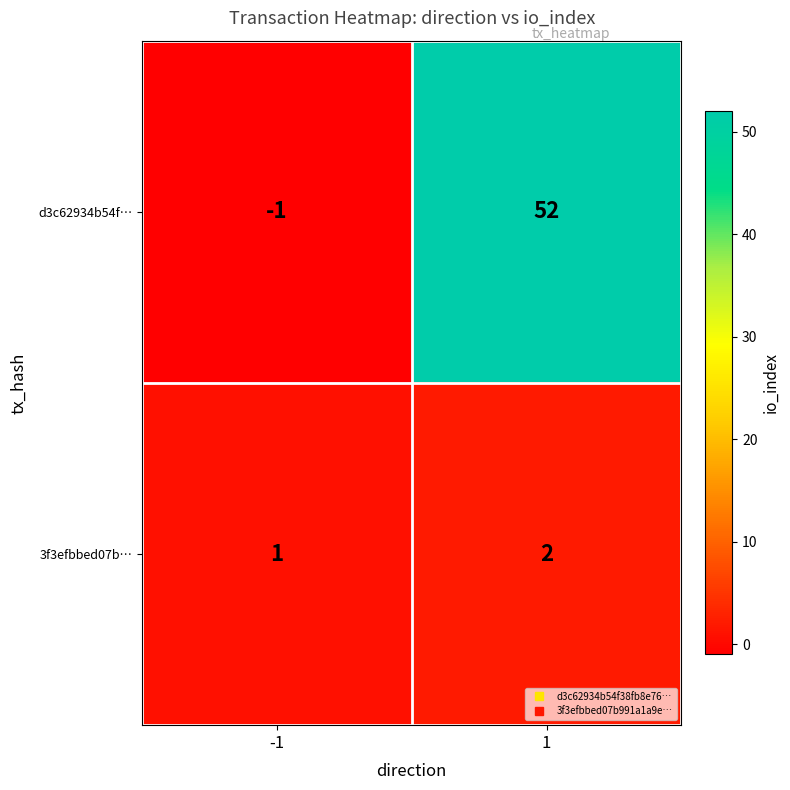

Which series changed the most between -1 and 1?

d3c62934b54f…